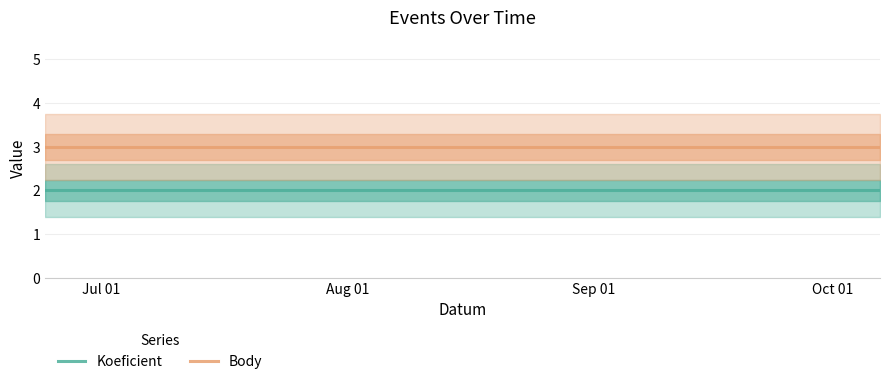

At which category does the chart reach its peak across all series?

Jul 01